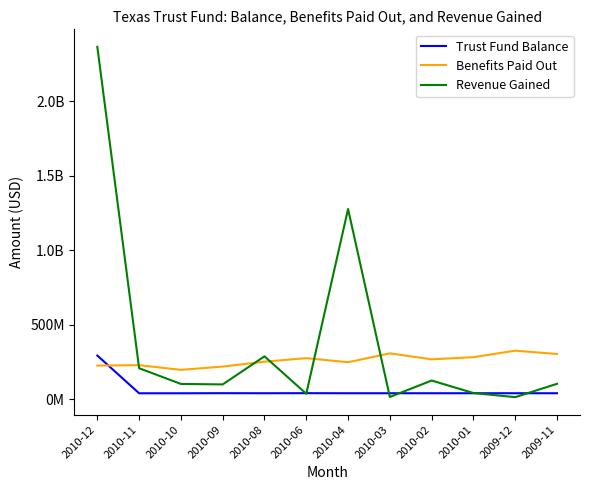

Where is the first local minimum for Revenue Gained?

2010-09